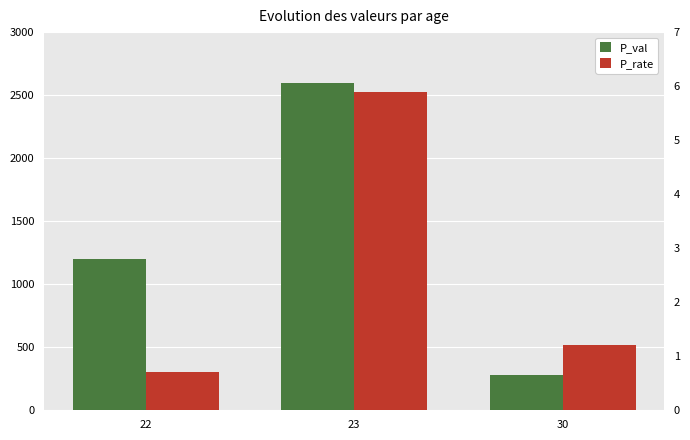

What is the smallest value displayed?

0.7